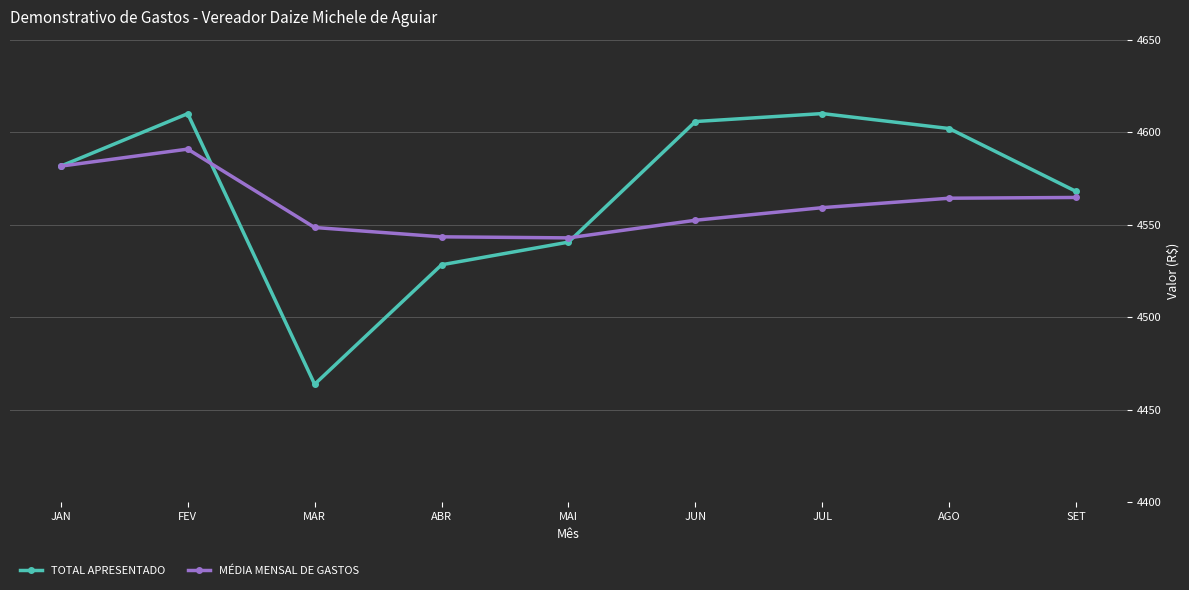

What position from the left is FEV?

2